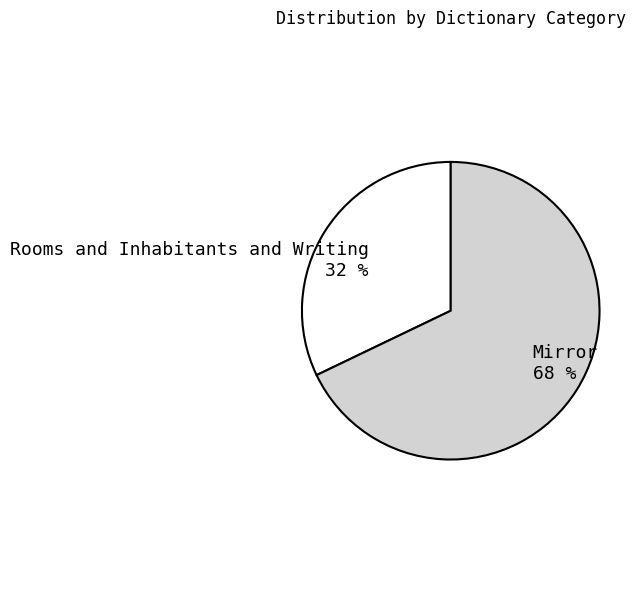

What is the largest slice in the pie chart?

Mirror